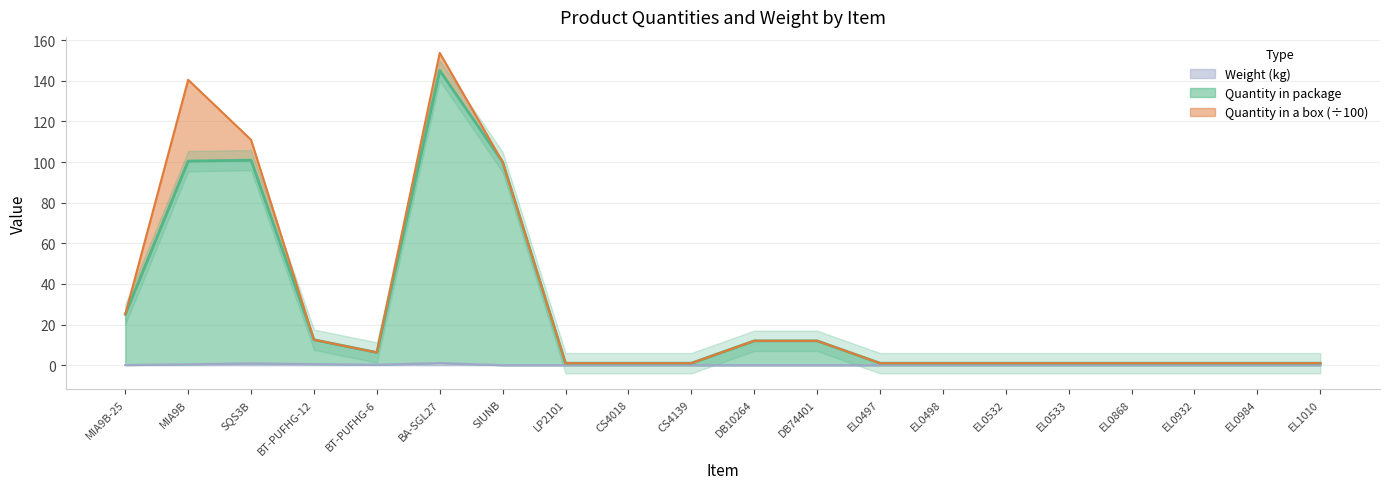

The value of Weight (kg) at EL0984 is 0.0. True or false?

True